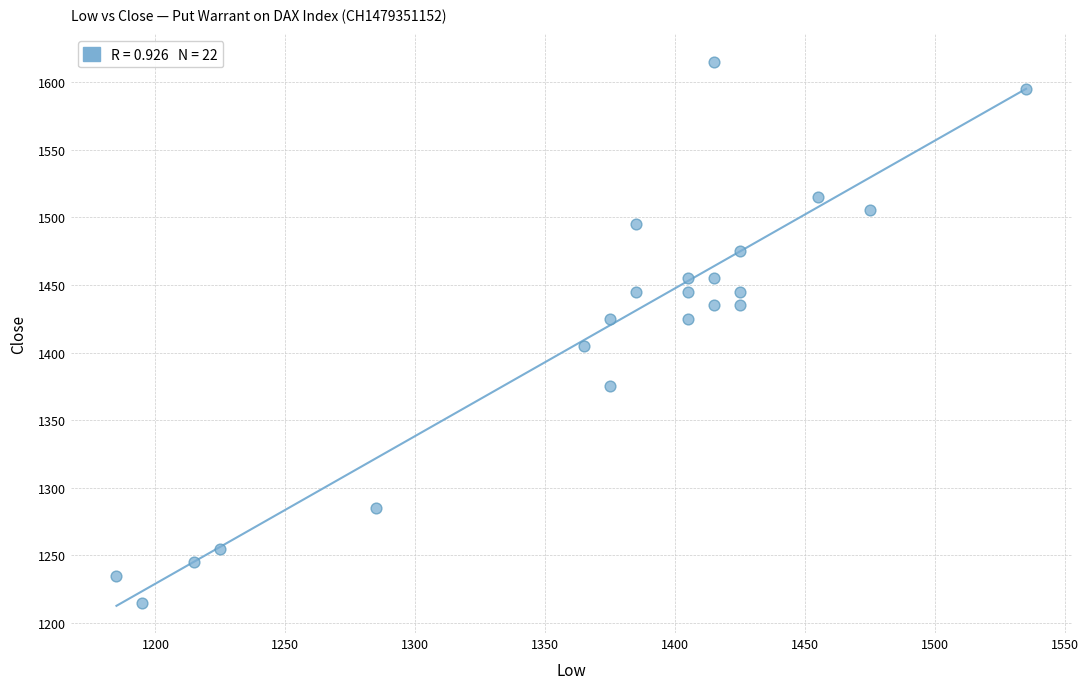

What is the range of Y values (max minus min)?

400